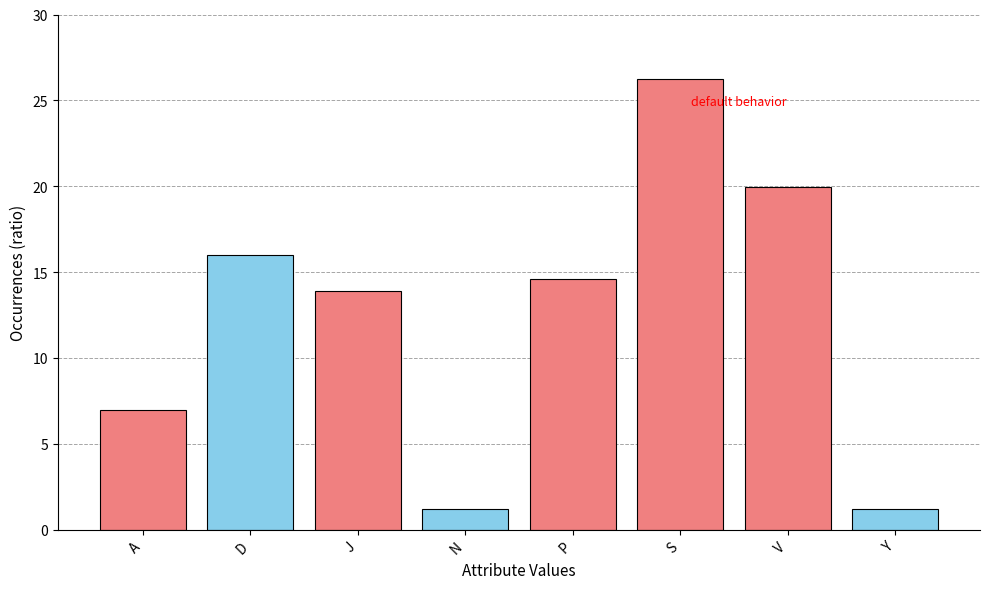

What is the value of the 6th bar from the left?

26.2